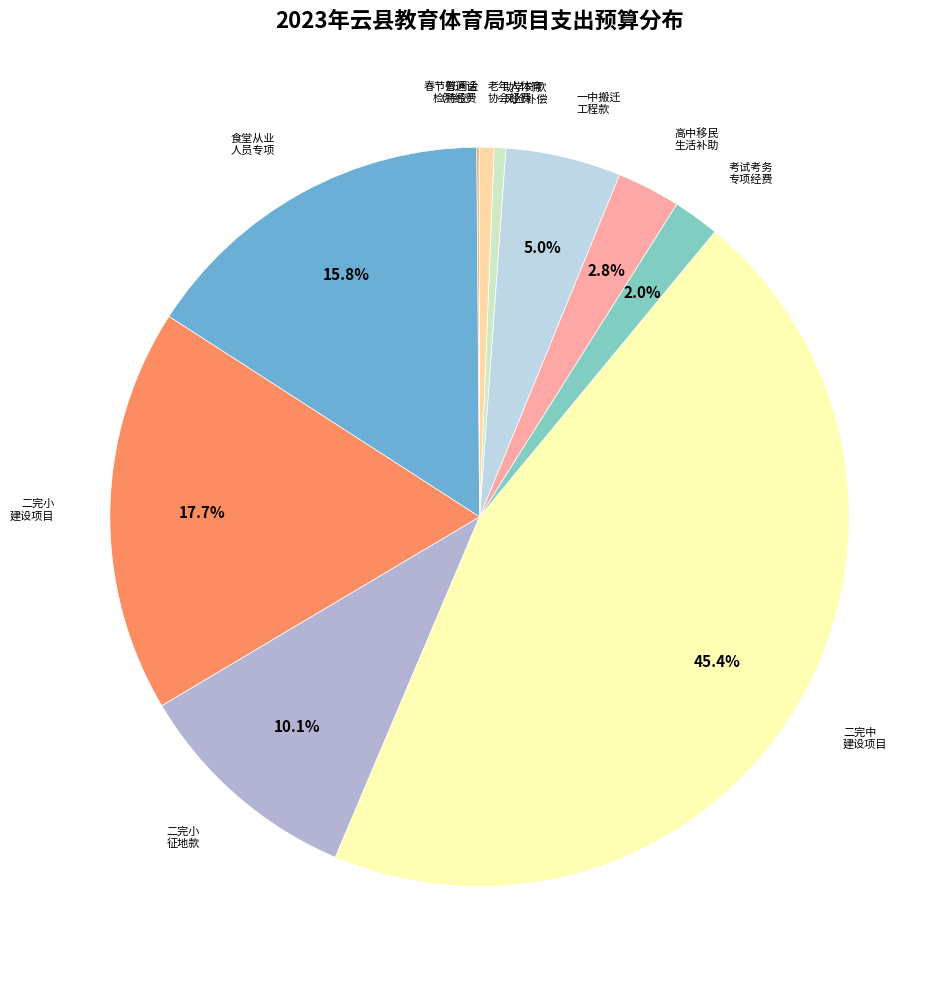

How many slices are in this pie chart?

11